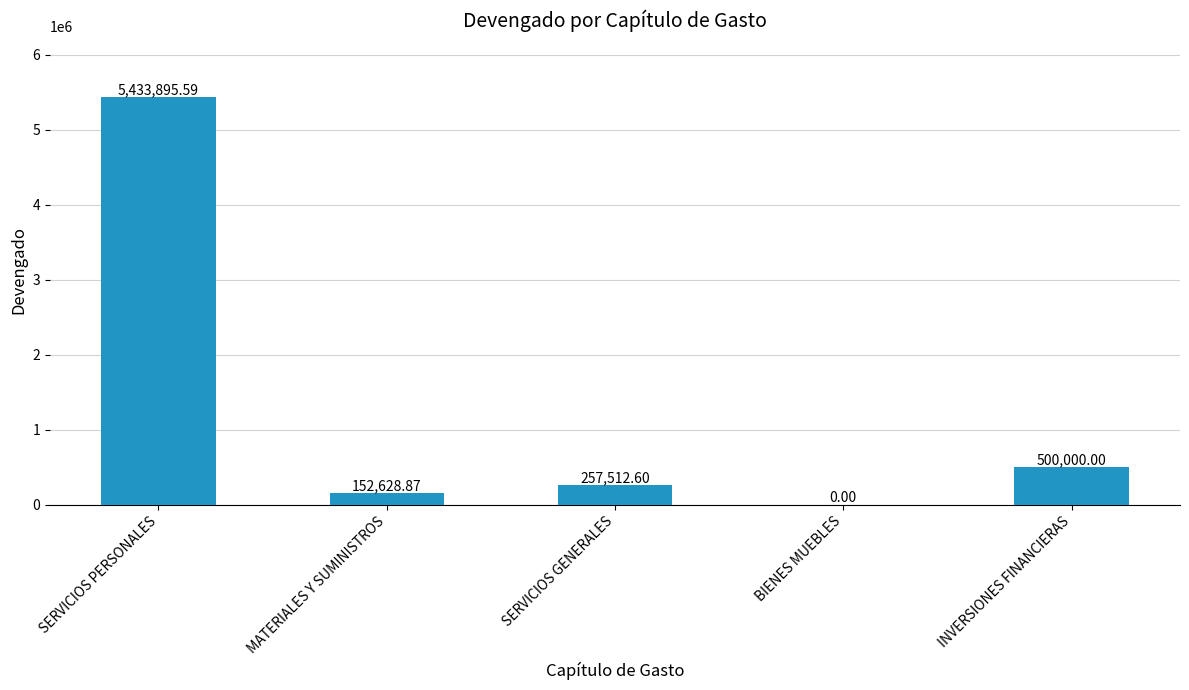

At which label does the data first exceed 257512?

SERVICIOS PERSONALES